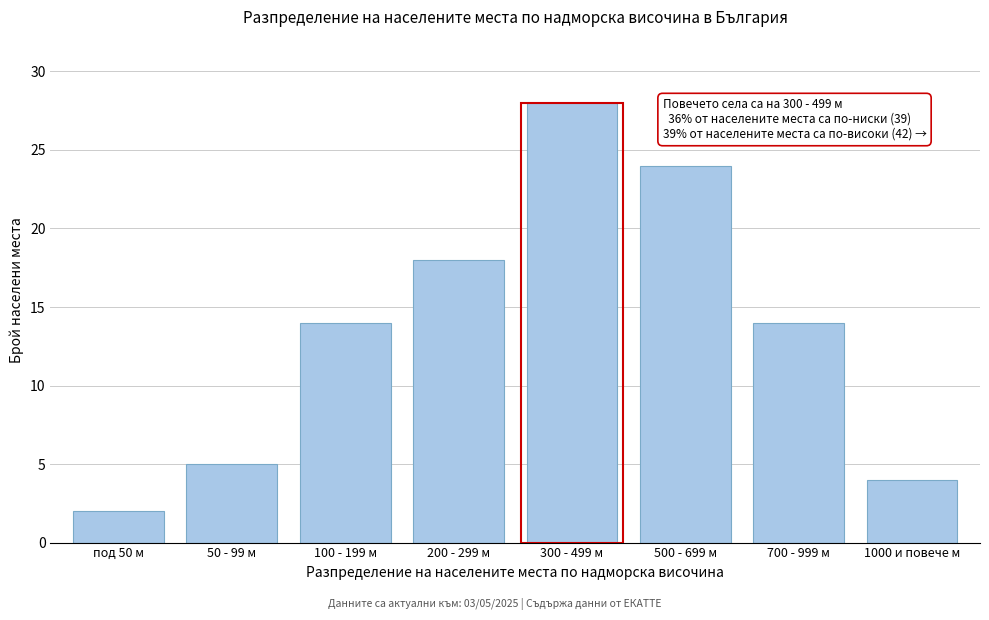

Reading left to right, transcribe all the data shown in this chart.

под 50 м=2	50 - 99 м=5	100 - 199 м=14	200 - 299 м=18	300 - 499 м=28	500 - 699 м=24	700 - 999 м=14	1000 и повече м=4